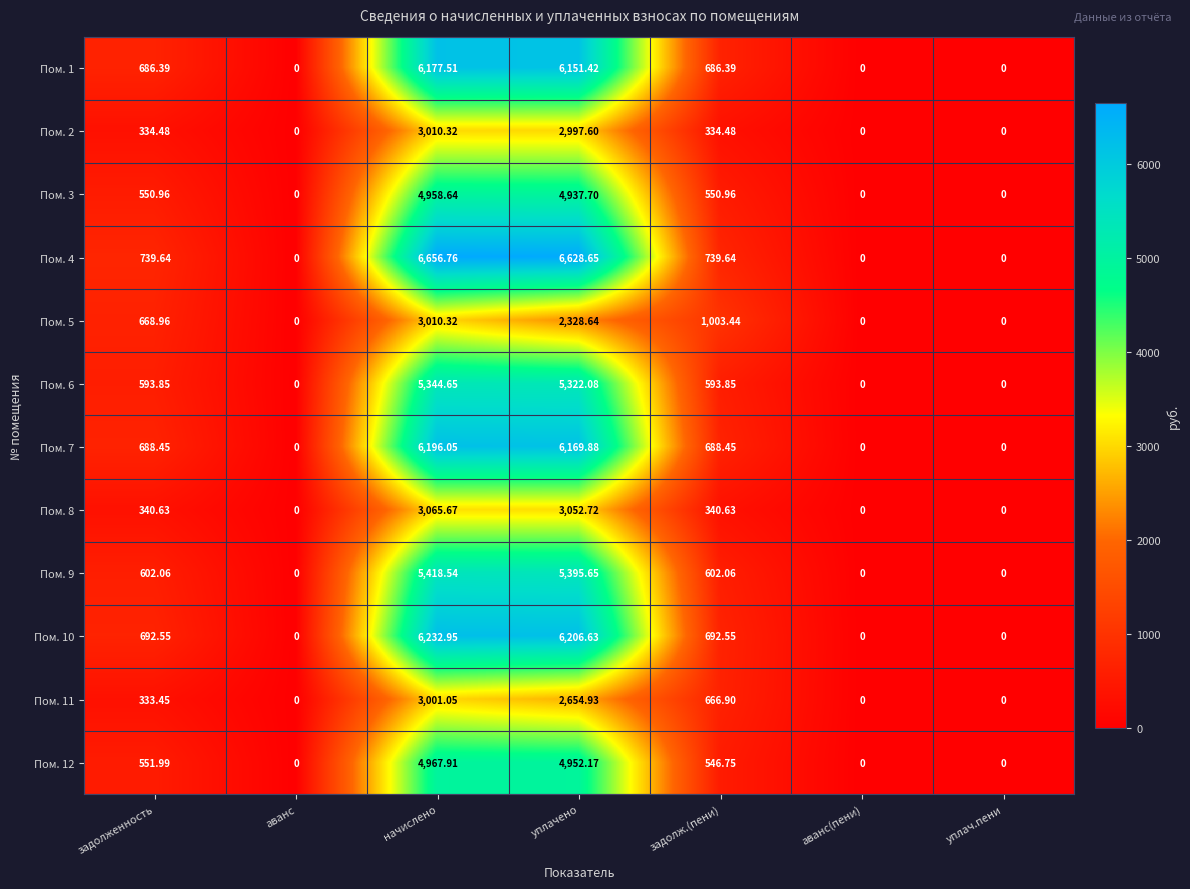

How many values in Пом. 2 are above zero?

4